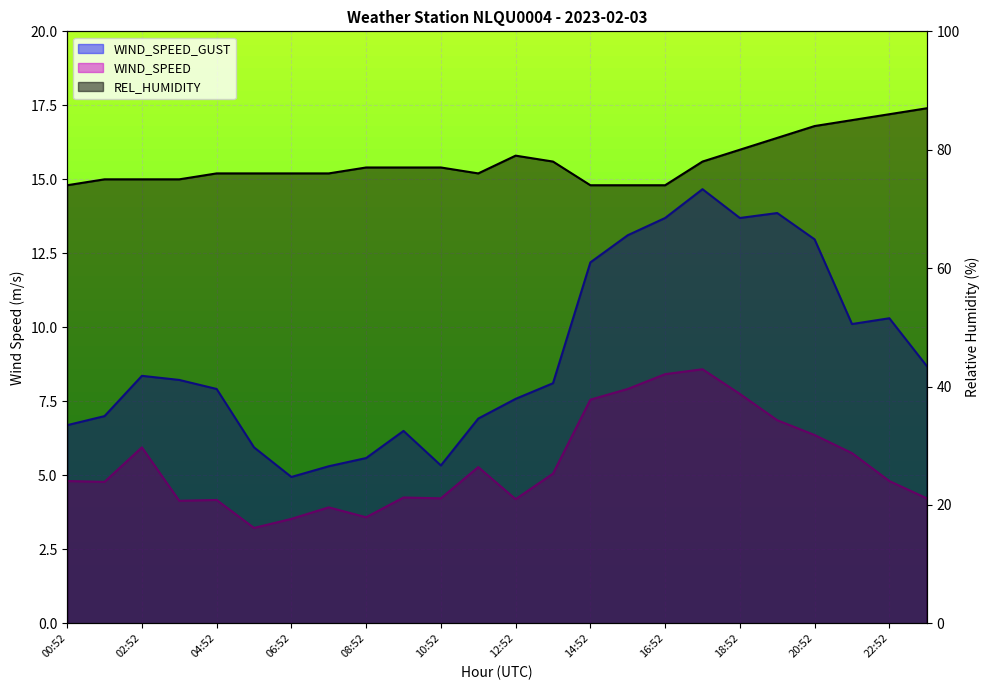

What is the minimum value shown in the chart?

3.2